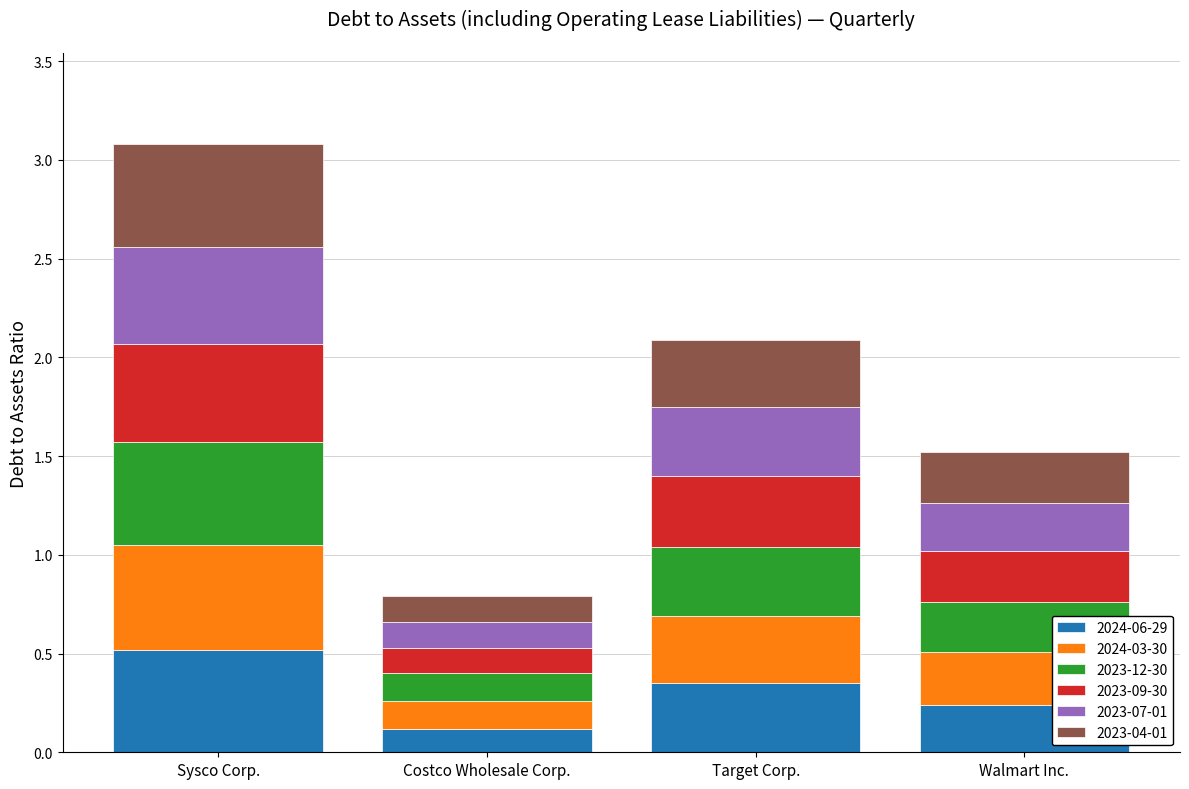

What is the highest value of the 2024-06-29 series?

0.5